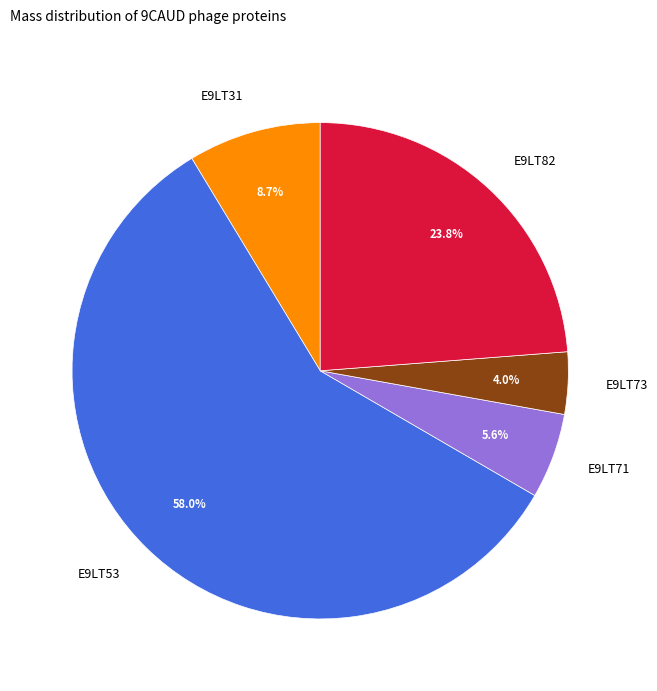

Between E9LT53 and E9LT31, which is larger?

E9LT53